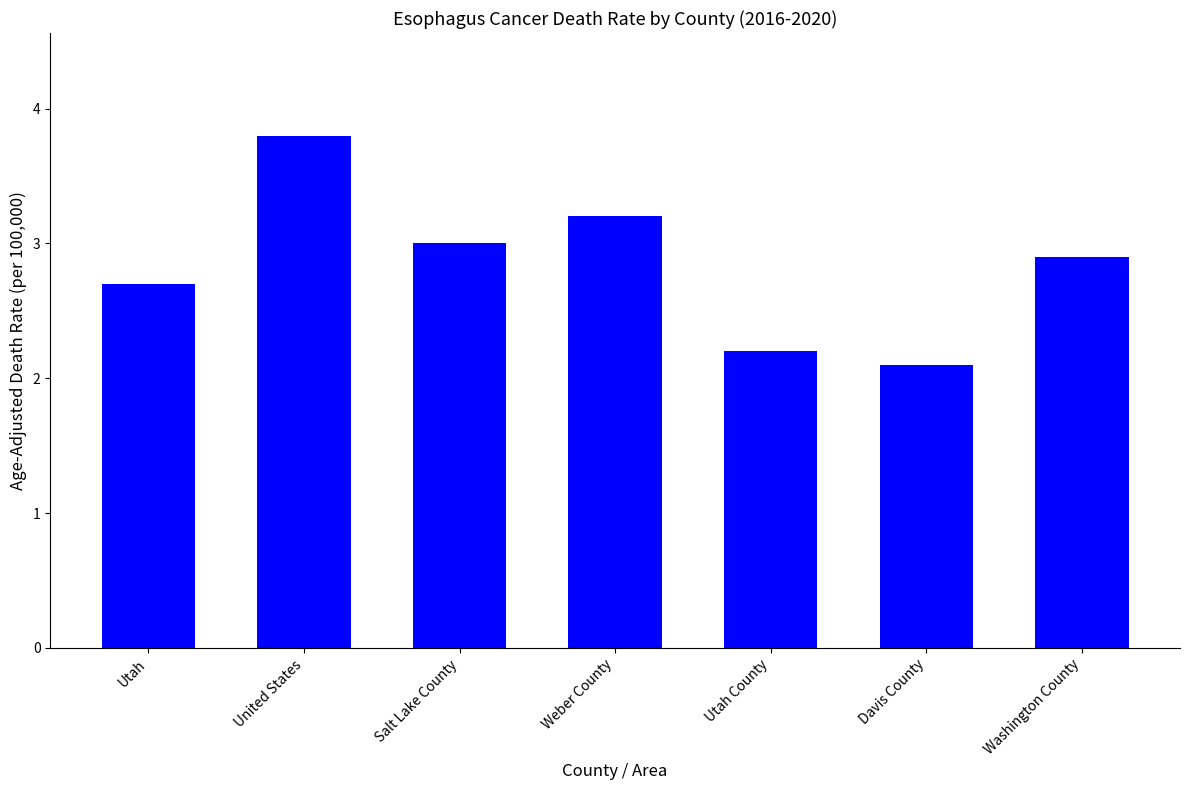

How many bars are there in total?

7